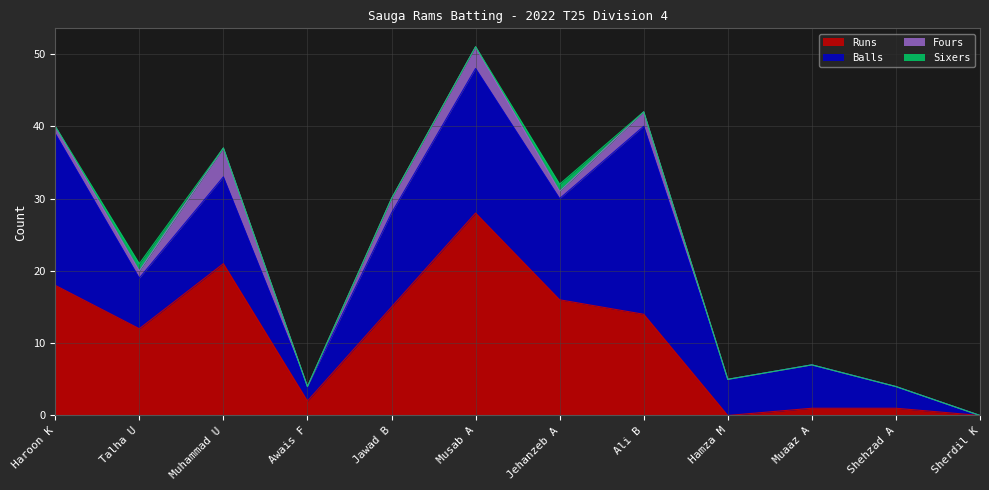

Reading left to right, extract all data points from this chart.

Runs: 18	12	21	2	15	28	16	14	0	1	1	0
Balls: 21	7	12	2	13	20	14	26	5	6	3	0
Fours: 1	1	4	0	2	3	1	2	0	0	0	0
Sixers: 0	1	0	0	0	0	1	0	0	0	0	0